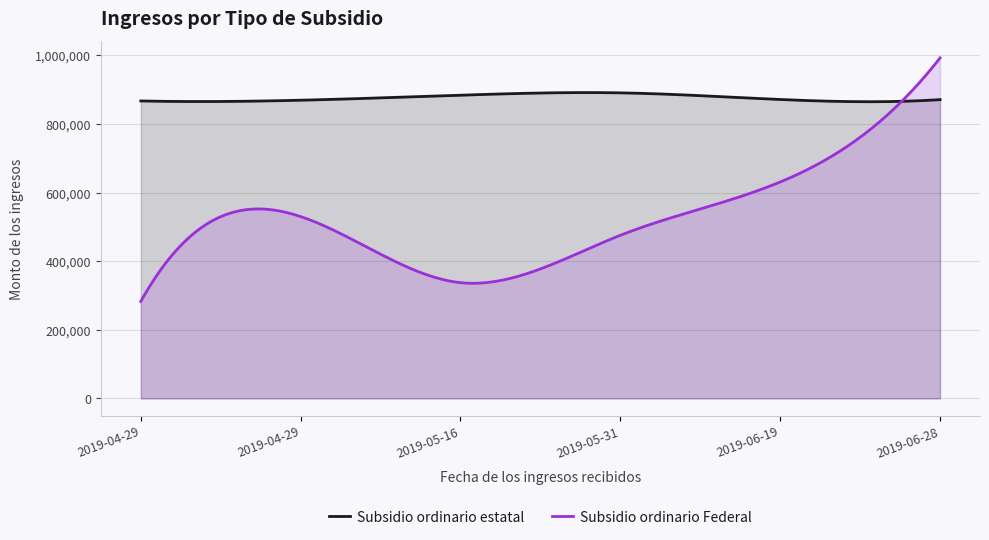

At which category is the sum across all series the highest?

2019-06-28